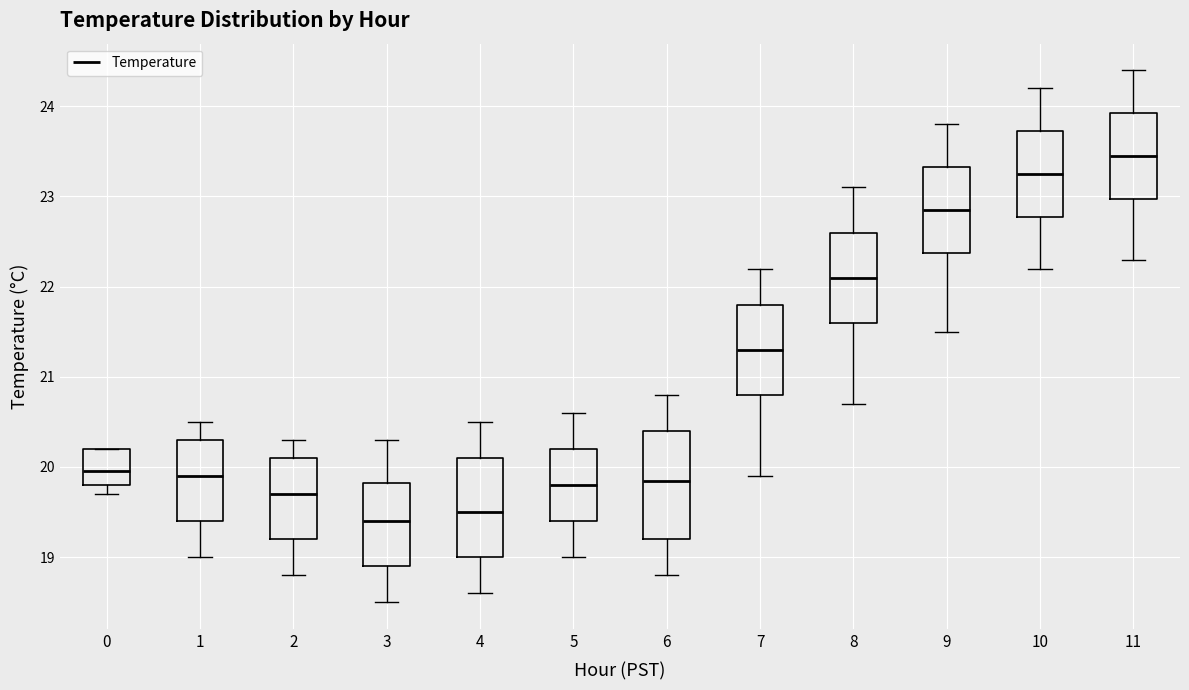

Where does the upper whisker of the box at x = 2 end on the y-axis? The values are not printed on the chart, so give them approximately, as read against the axis.

20.3